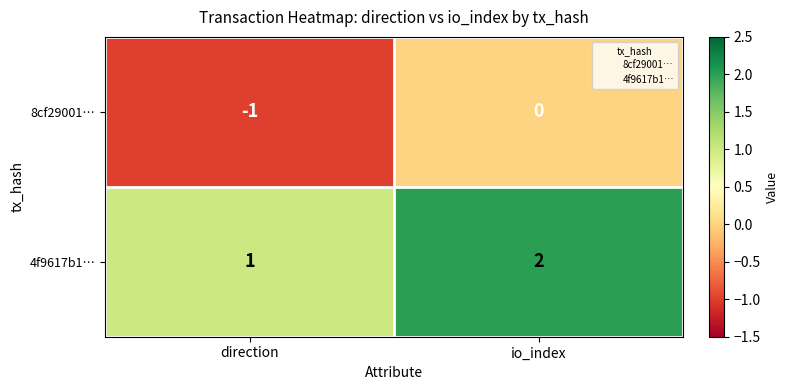

List the series in order of their overall mean, highest first.

4f9617b1…, 8cf29001…